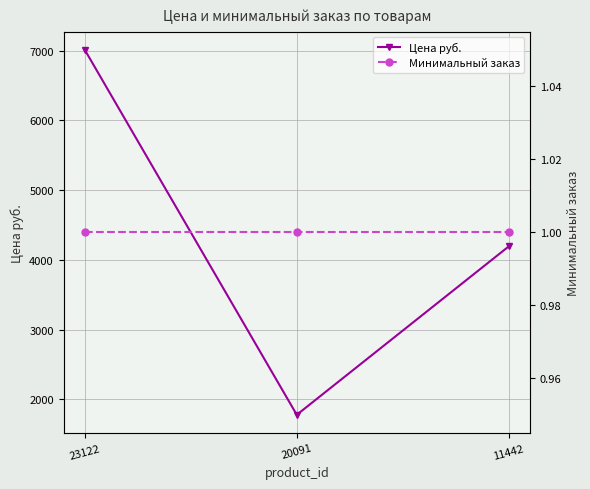

What is the maximum value shown in the chart?

7010